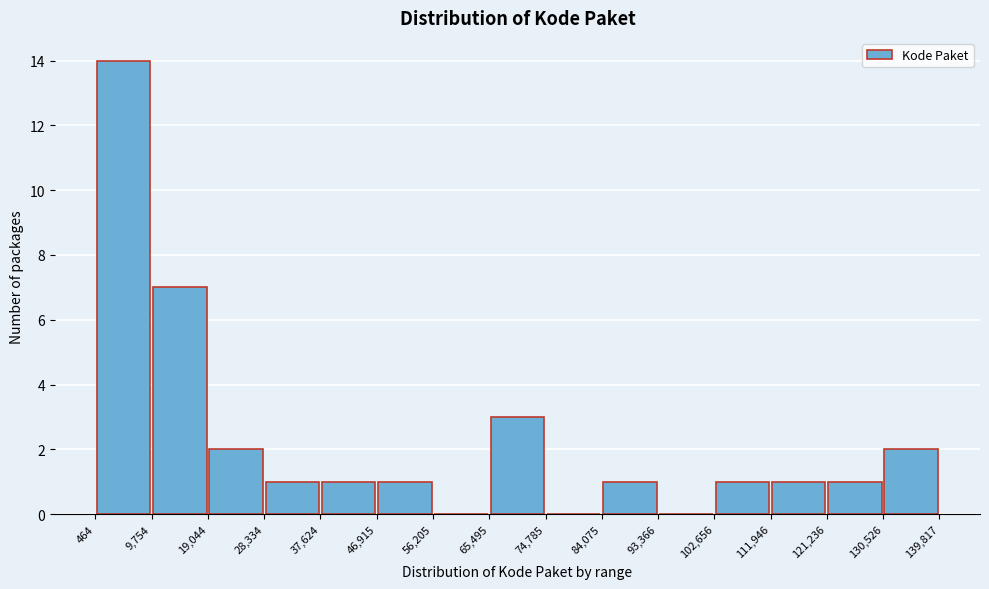

Reading left to right, transcribe this chart: for each bar, give the range it covers on the x-axis and its height. The values are not printed on the chart, so give them approximately, as read against the axis.

464 to 9,754: 14
9,754 to 19,044: 7
19,044 to 28,334: 2
28,334 to 37,624: 1
37,624 to 46,915: 1
46,915 to 56,205: 1
56,205 to 65,495: 0
65,495 to 74,785: 3
74,785 to 84,075: 0
84,075 to 93,366: 1
93,366 to 102,656: 0
102,656 to 111,946: 1
111,946 to 121,236: 1
121,236 to 130,526: 1
130,526 to 139,817: 2